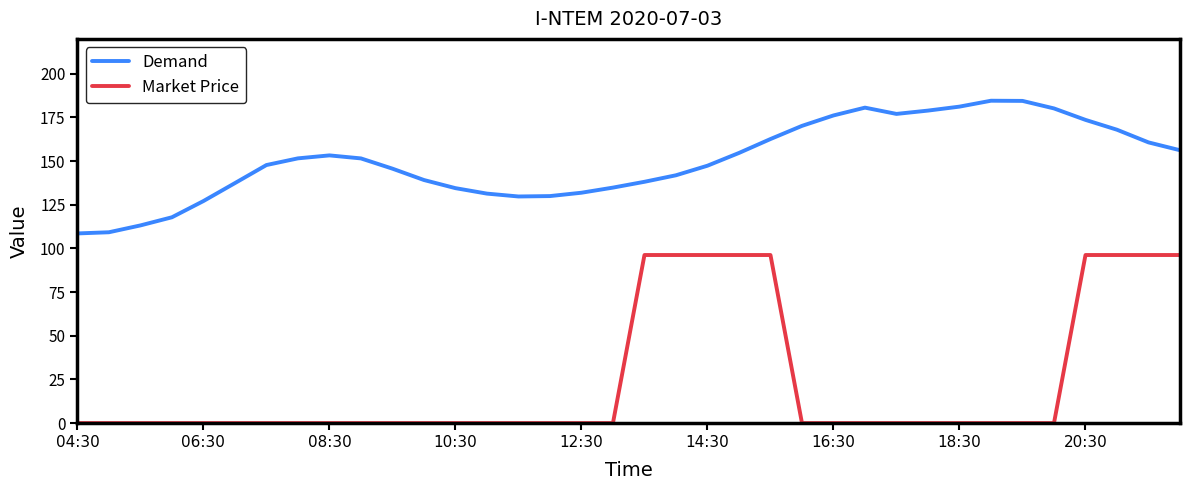

How many distinct data groups are displayed?

2